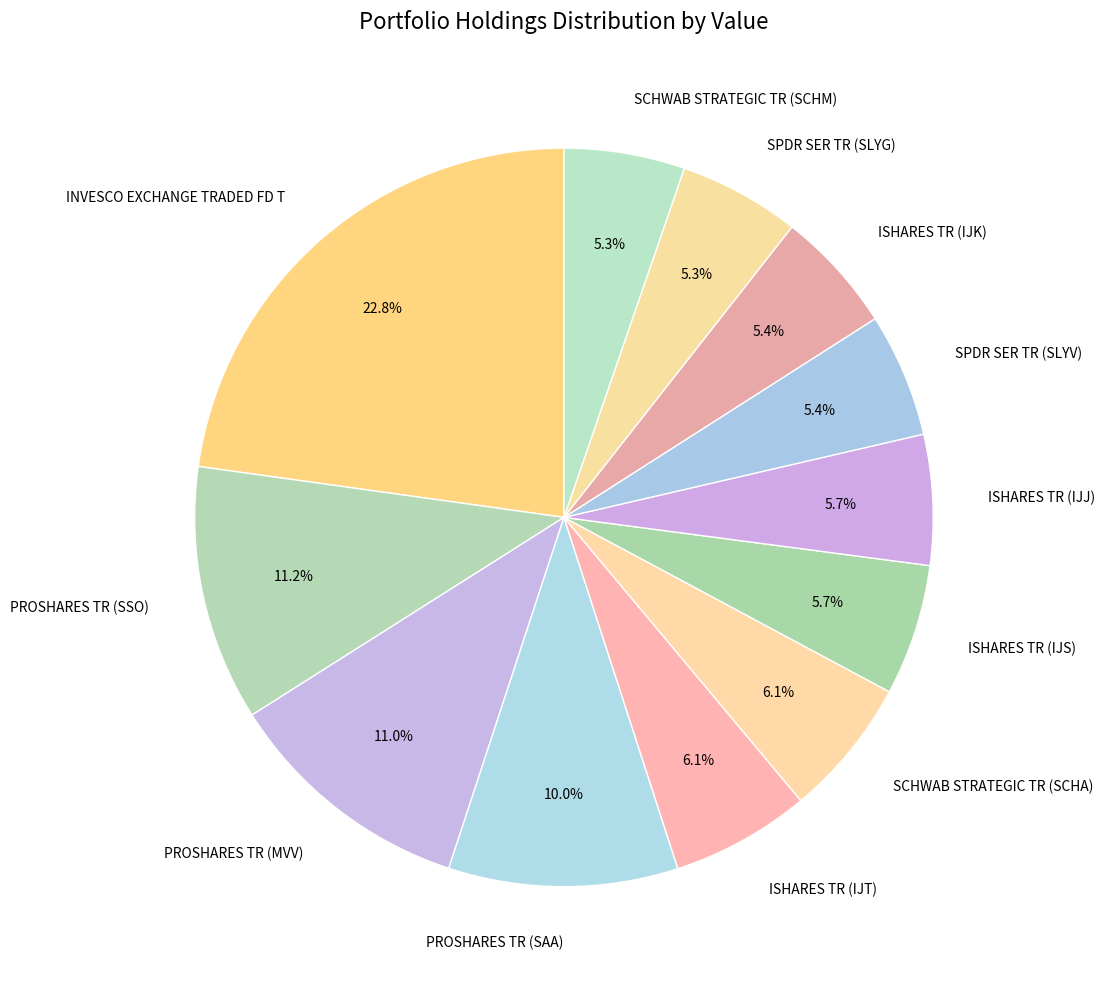

Which category has the biggest portion of the pie?

INVESCO EXCHANGE TRADED FD T